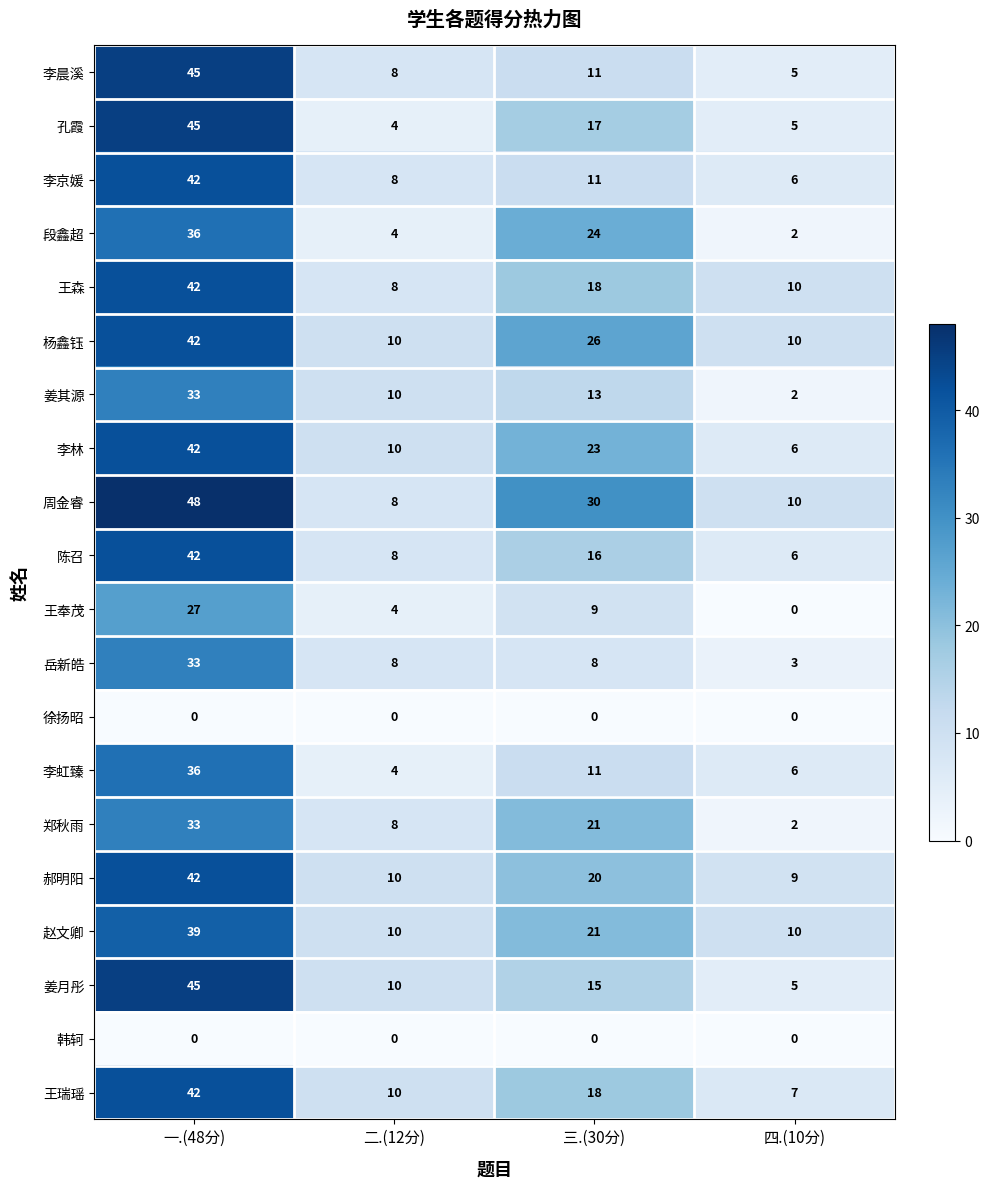

At which label does 段鑫超 reach its minimum?

四.(10分)